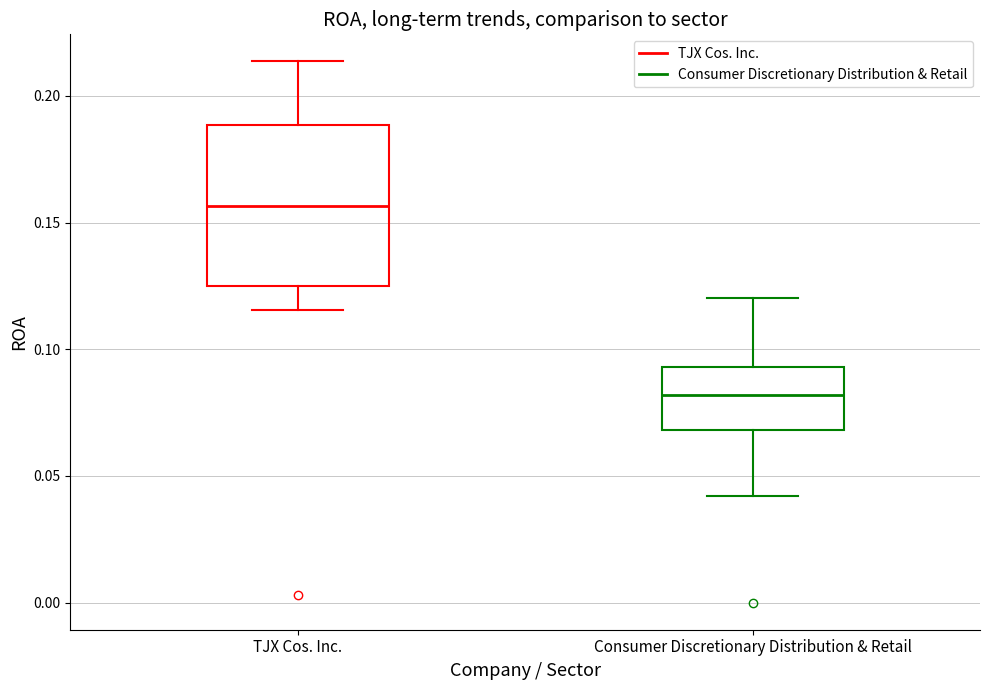

Which box's median line is the lowest?

Consumer Discretionary Distribution & Retail